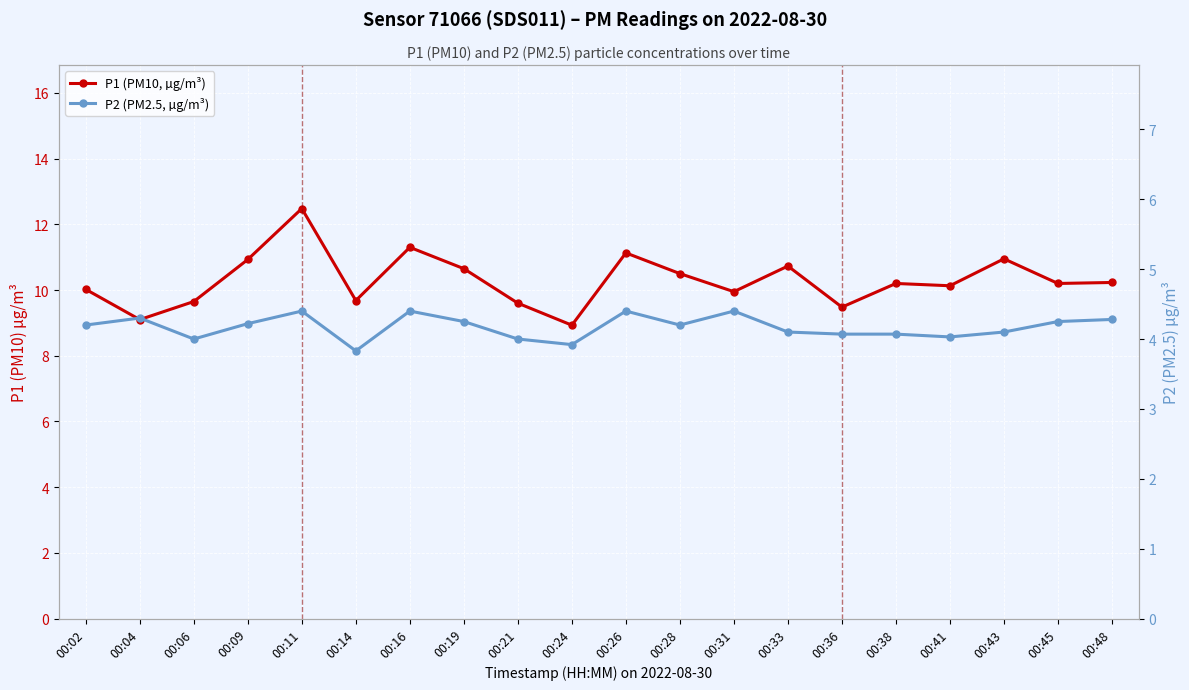

What is the spread (max minus min) of values at 00:24?

5.0